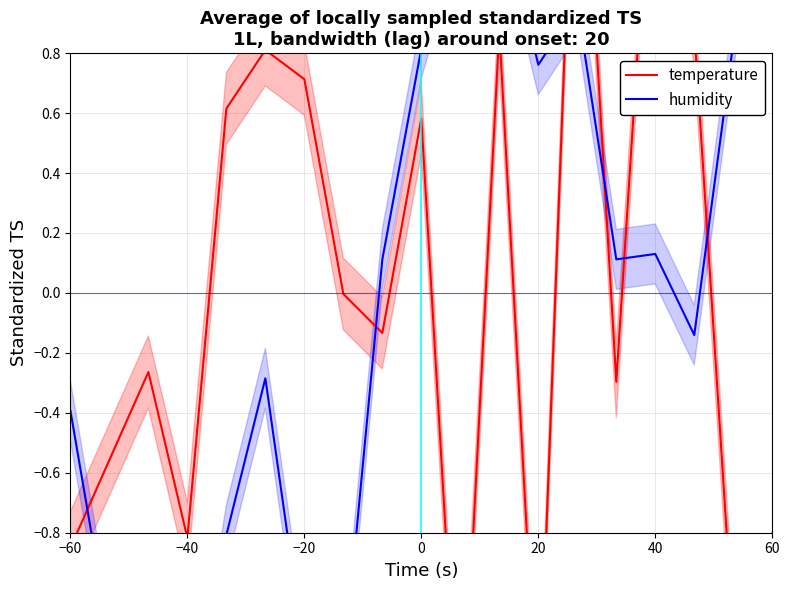

How many values in humidity are above zero?

10